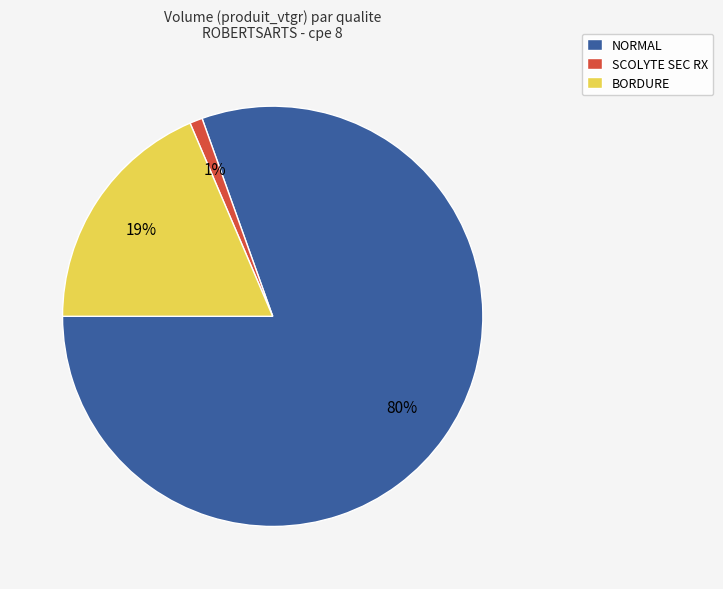

To the nearest percent, what is the difference between the largest and smallest slice percentages?

79%